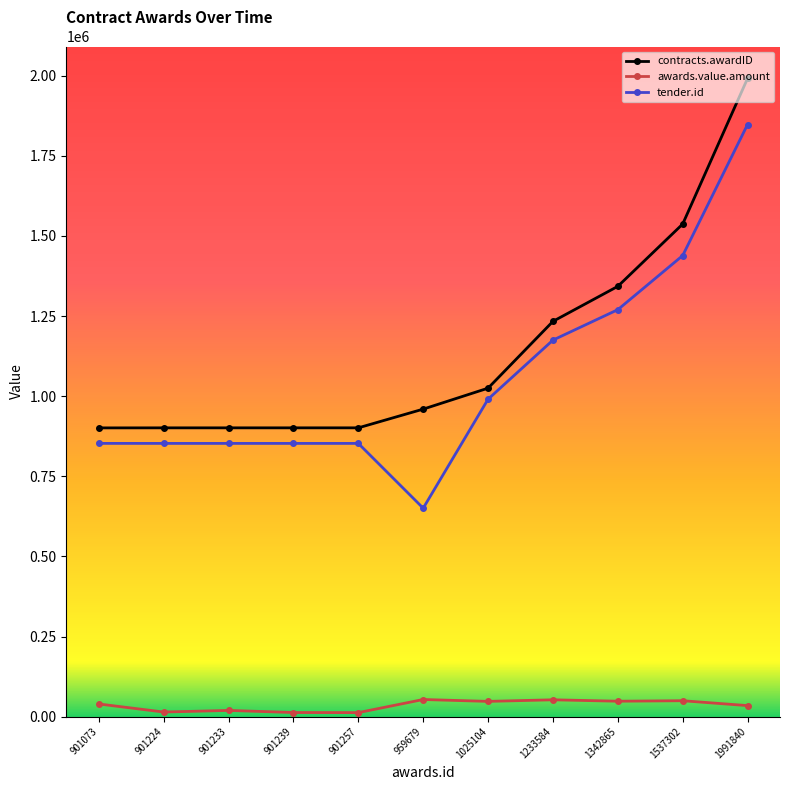

Count the number of data series in this chart.

3